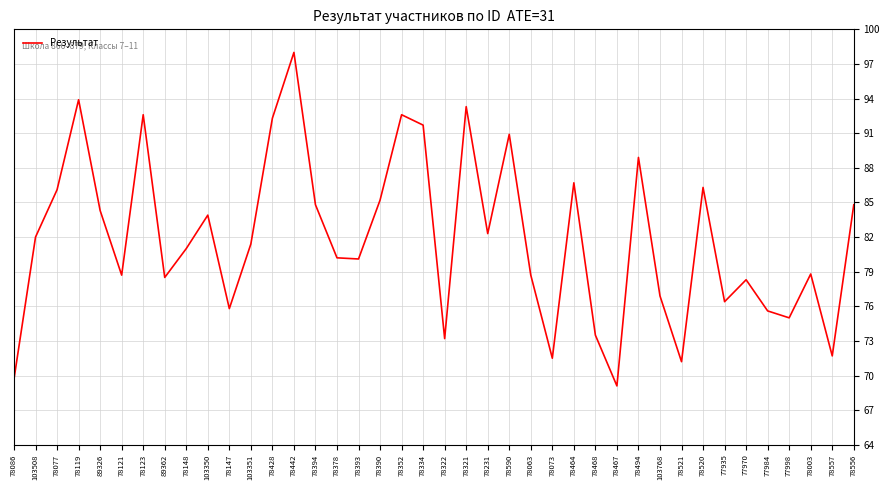

True or false: the data shows 28.0 at 103768.

False